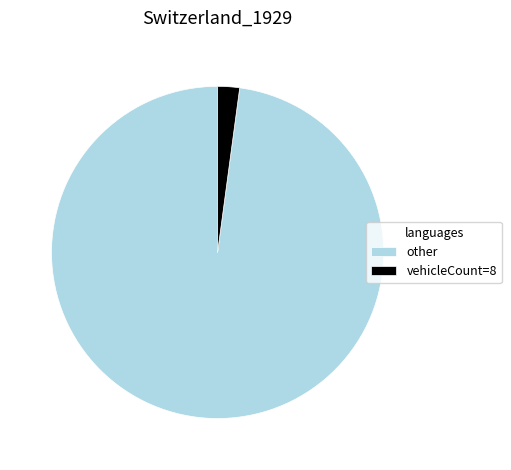

Is there a majority slice in this chart?

Yes